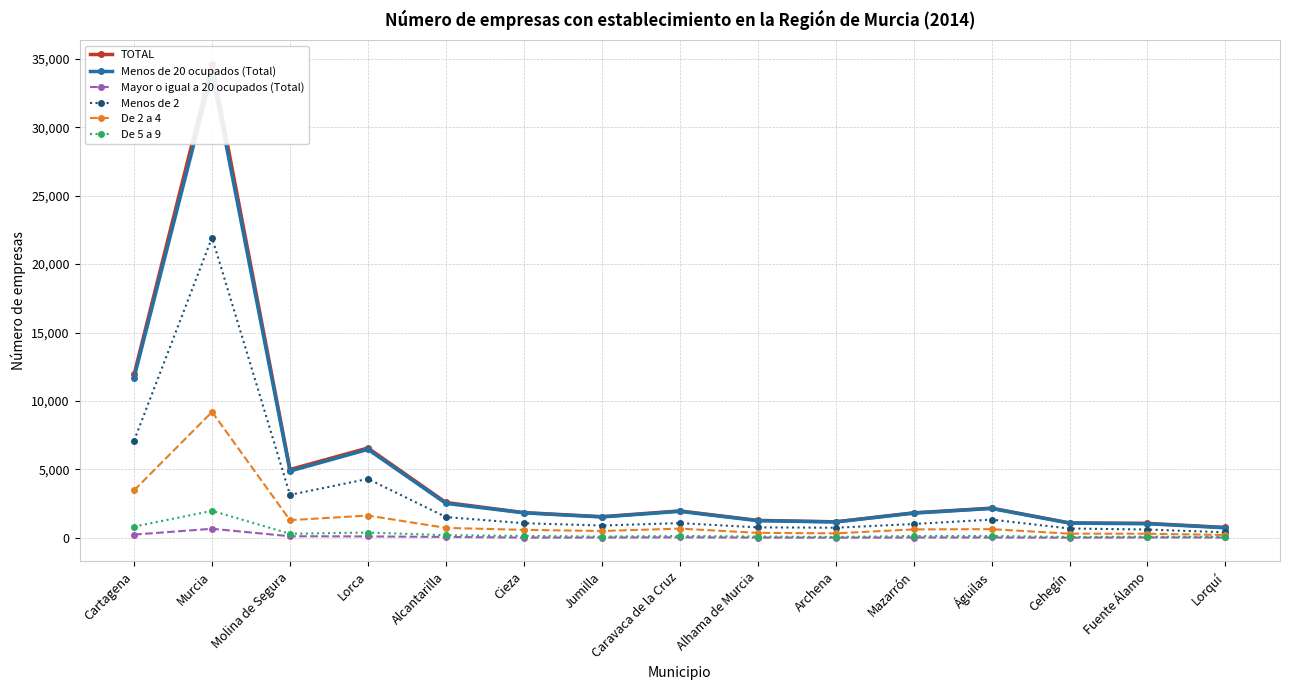

True or false: Menos de 2 and TOTAL intersect in this chart.

False